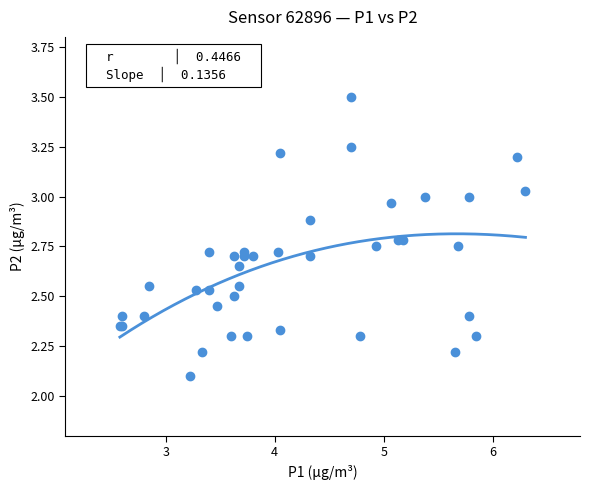

What Y value in the scatter plot is closest to 2?

2.1